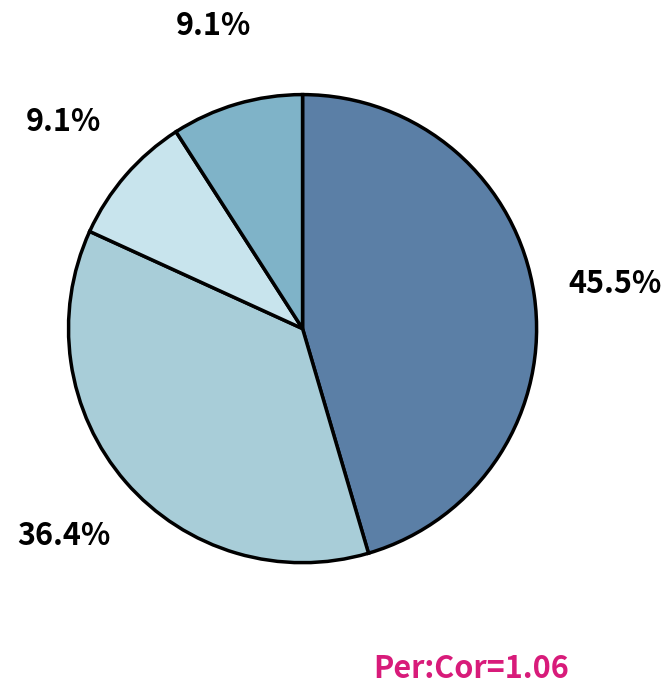

Is there any slice that represents more than half of the pie?

No